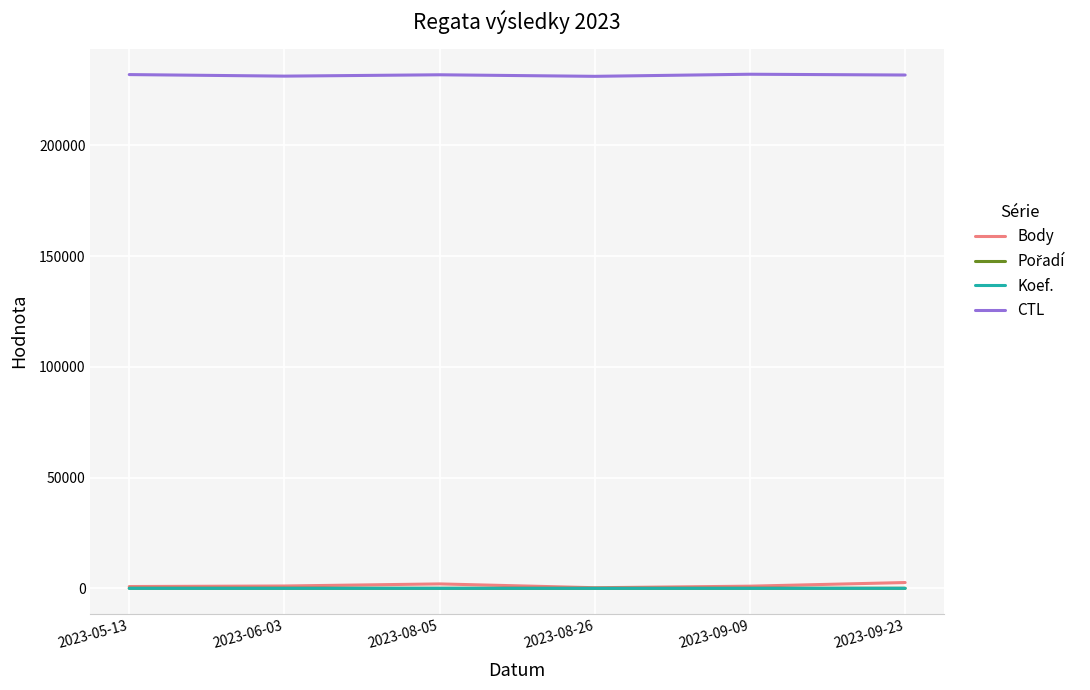

Which series has the widest spread of values?

Body